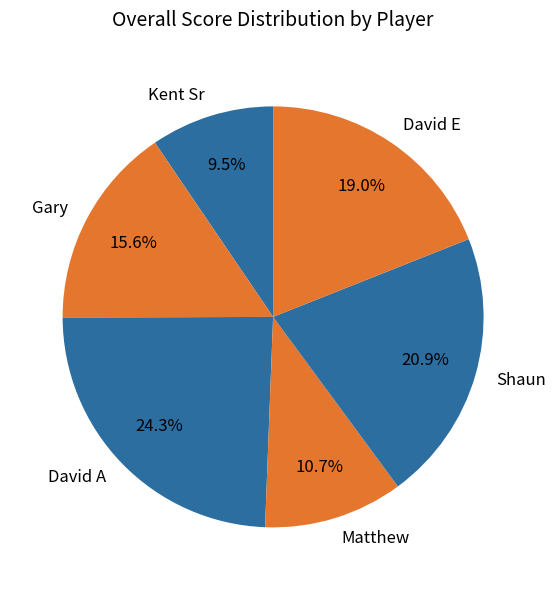

How many segments does this pie chart have?

6